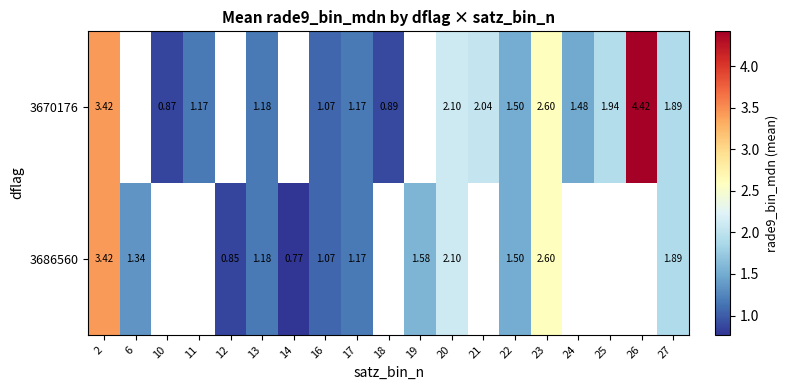

How many distinct data groups are displayed?

2